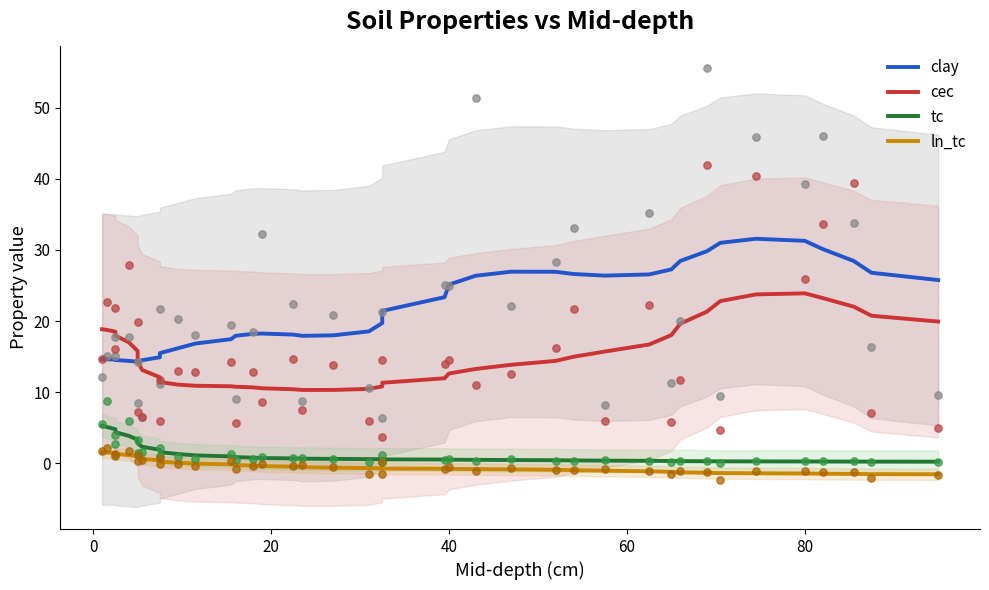

Which series has the largest total across all categories?

clay